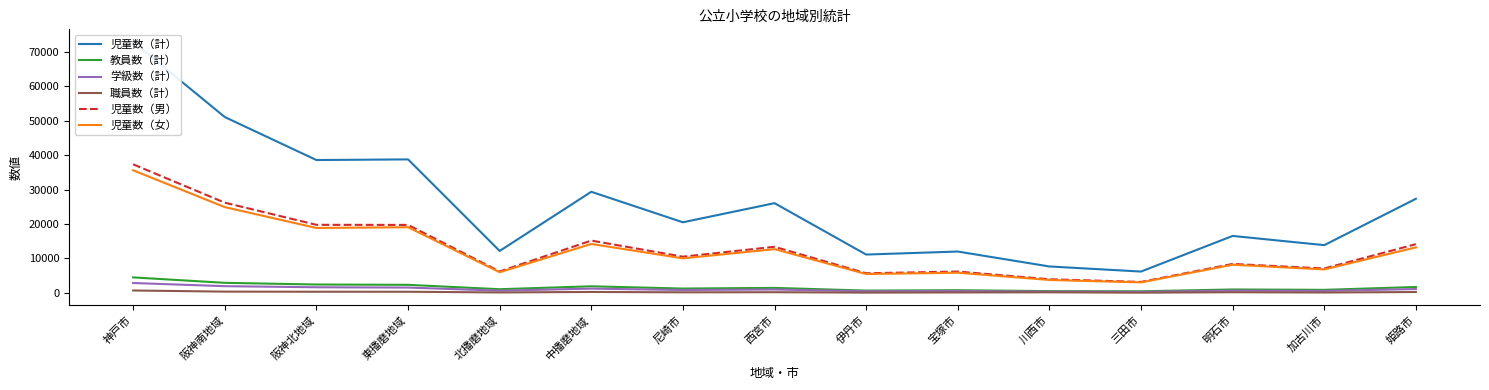

Does the chart have visible grid lines?

No